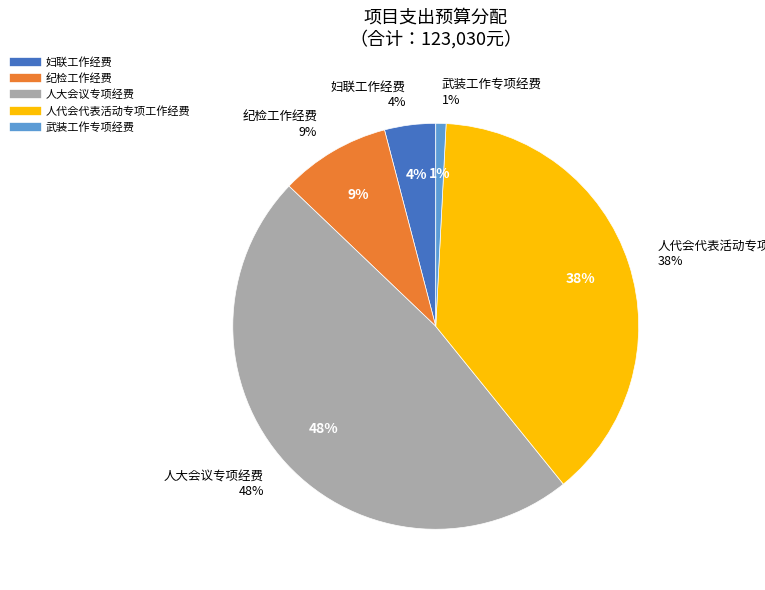

Does any single category account for the majority?

No